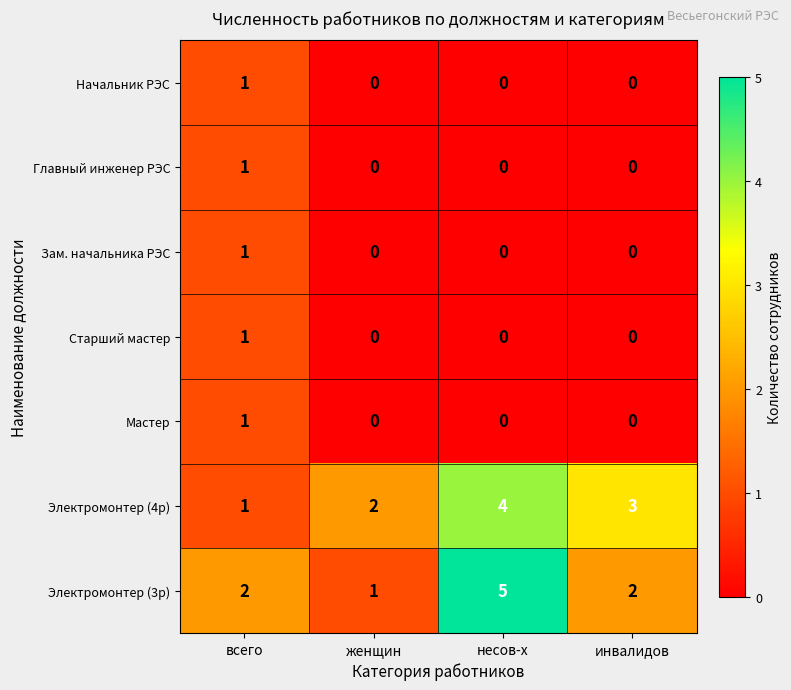

Is it true that Начальник РЭС equals 1 at несов-х?

False